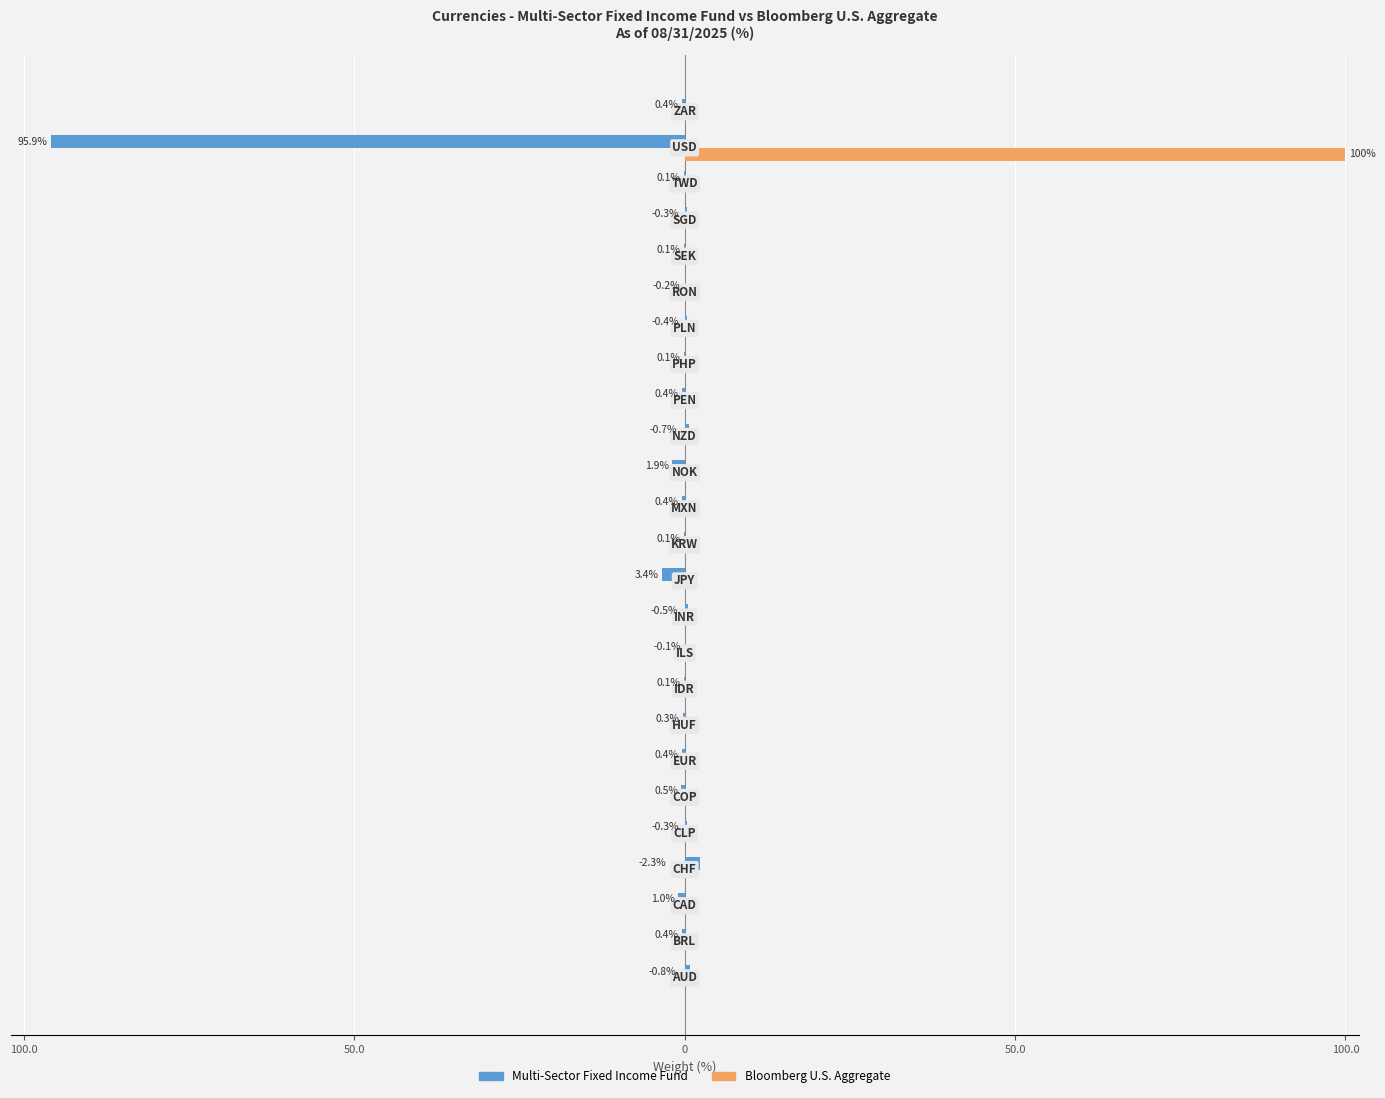

What are all the series names shown in the legend?

Multi-Sector Fixed Income Fund, Bloomberg U.S. Aggregate